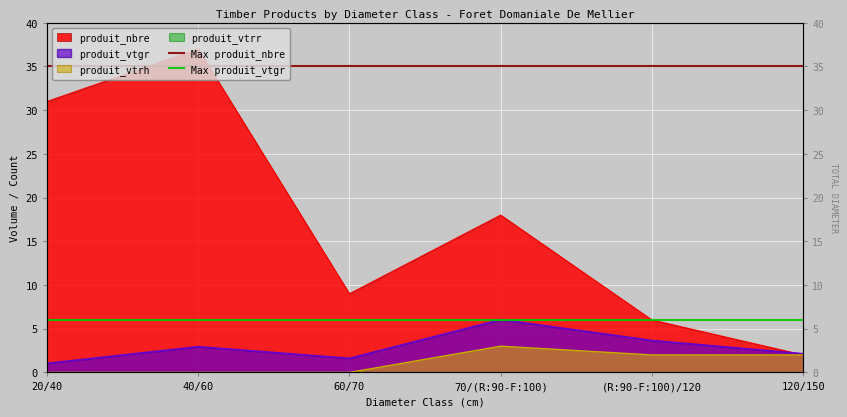

How many lines are shown in the chart?

2